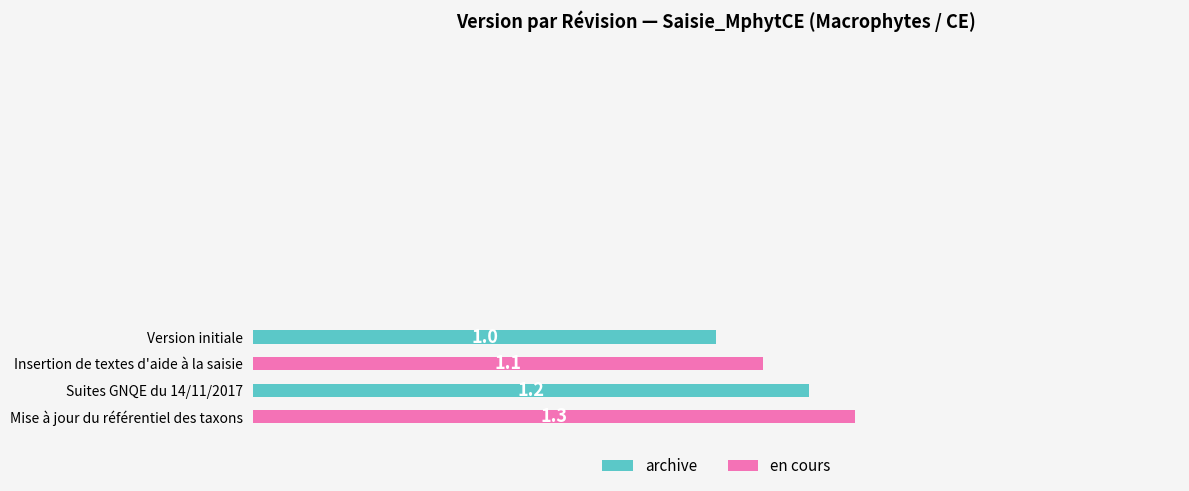

List the labels in order of value, largest first.

Mise à jour du référentiel des taxons, Suites GNQE du 14/11/2017, Insertion de textes d'aide à la saisie, Version initiale